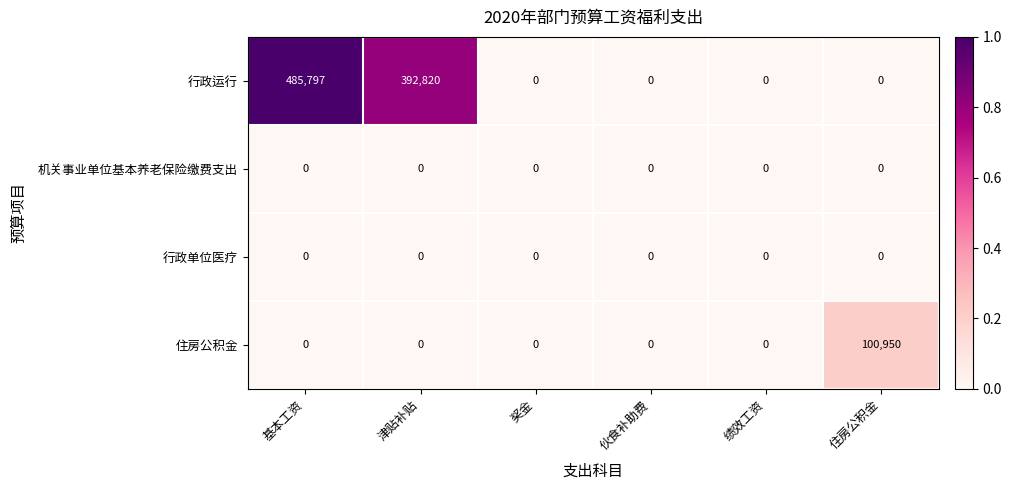

Which series has the largest total across all categories?

行政运行